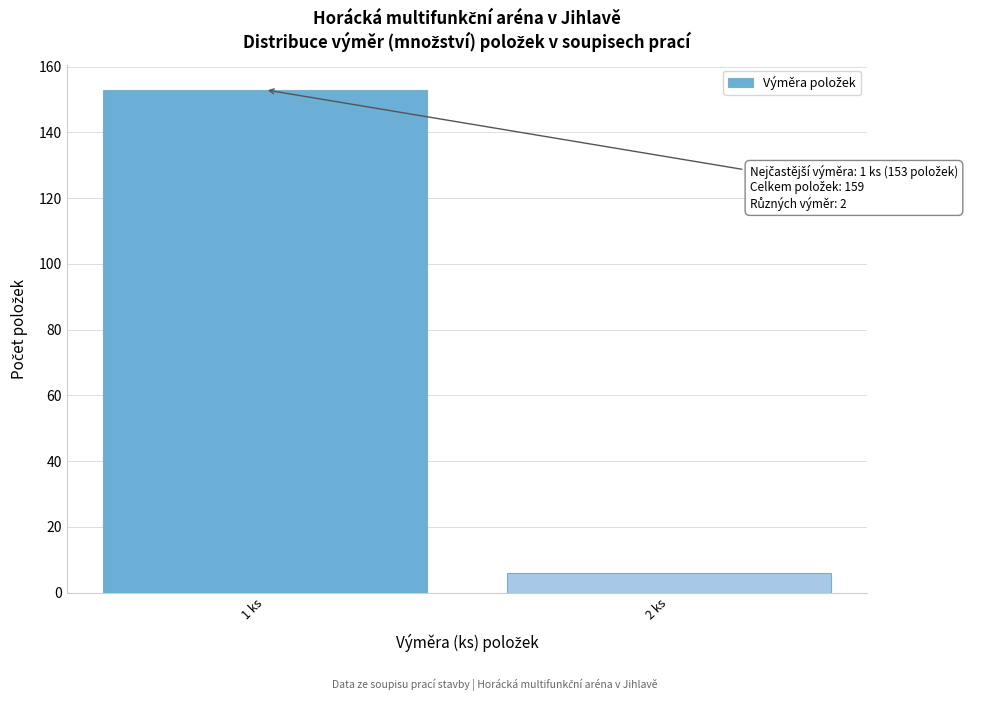

Reading left to right, transcribe all the data shown in this chart.

1 ks=153	2 ks=6